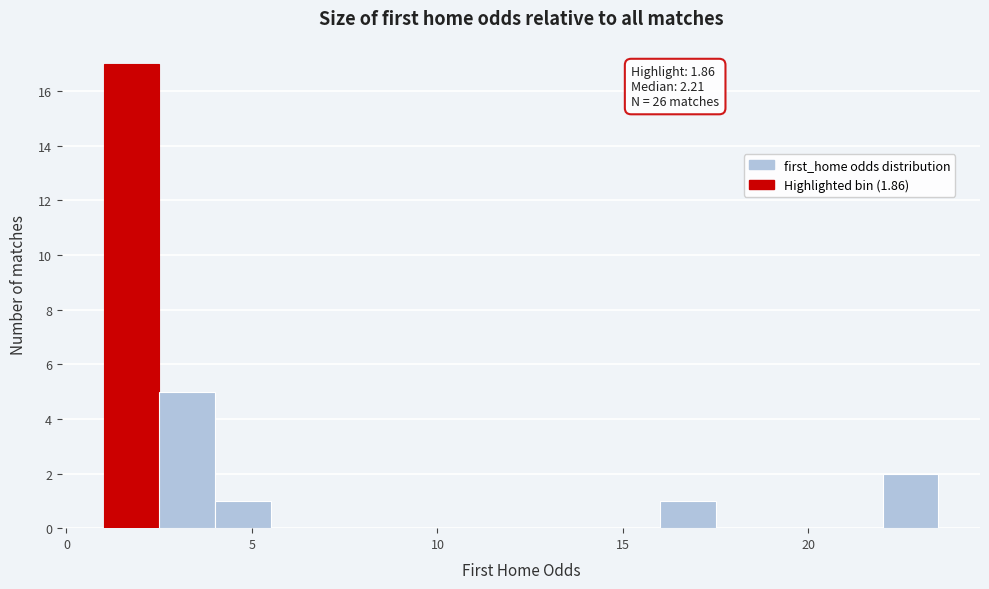

Around what value on the x-axis is the tallest bar? Give the approximate position of its centre, as read against the axis.

2.0